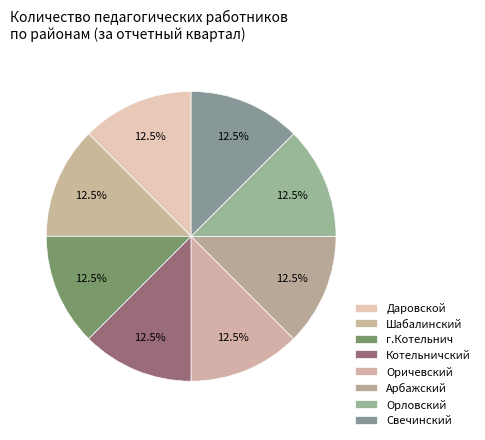

Count the number of slices in the pie.

8